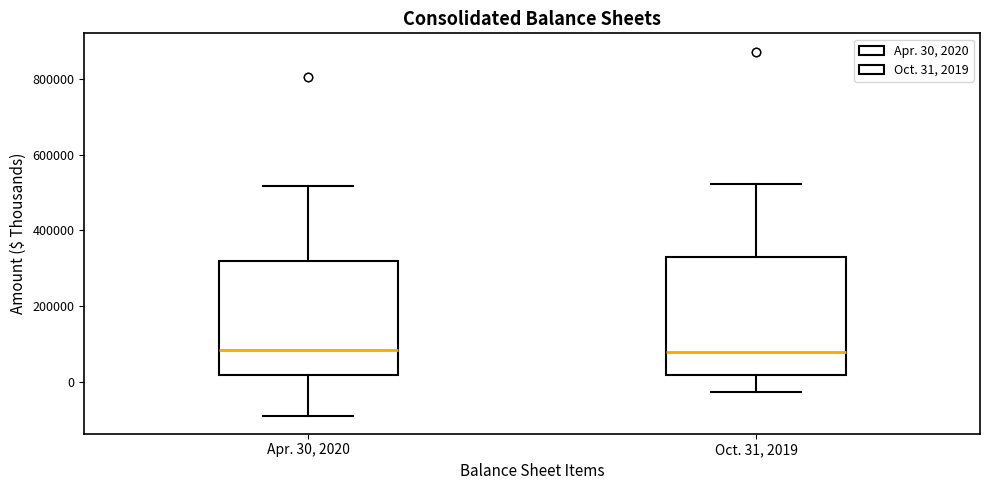

Reading left to right, read every box against the y-axis: the position of its median line, the range the box covers, and the ends of its whiskers. The values are not printed on the chart, so give them approximately, as read against the axis.

Apr. 30, 2020: median 80000, box 20000 to 320000, whiskers -80000 to 520000
Oct. 31, 2019: median 80000, box 20000 to 340000, whiskers -20000 to 520000